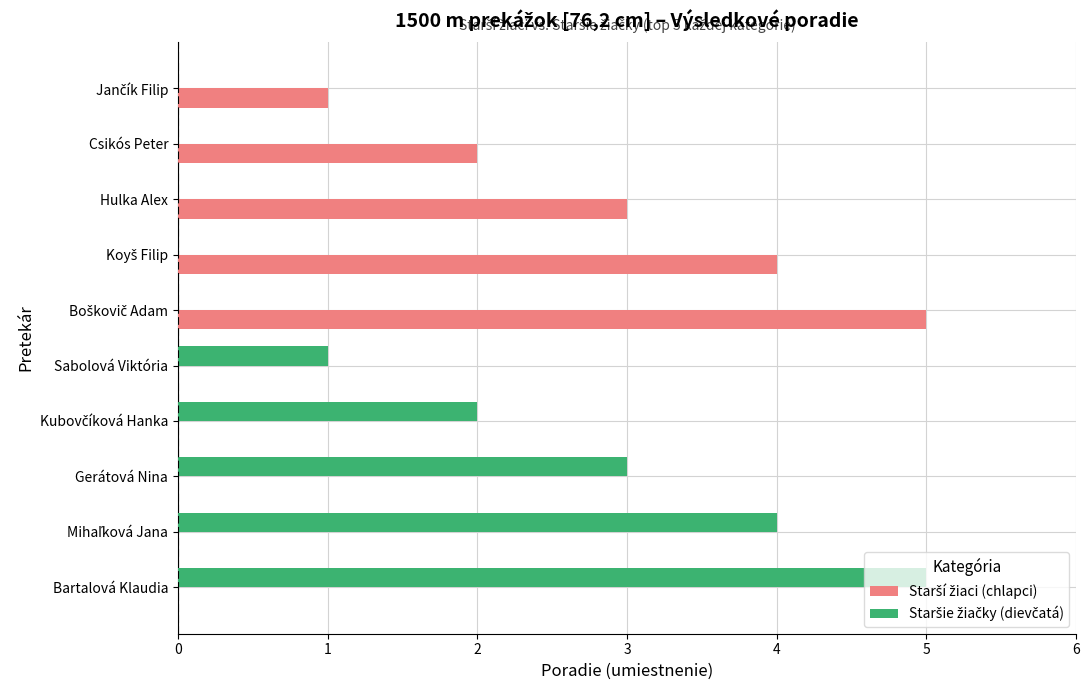

What is the greatest value displayed?

5